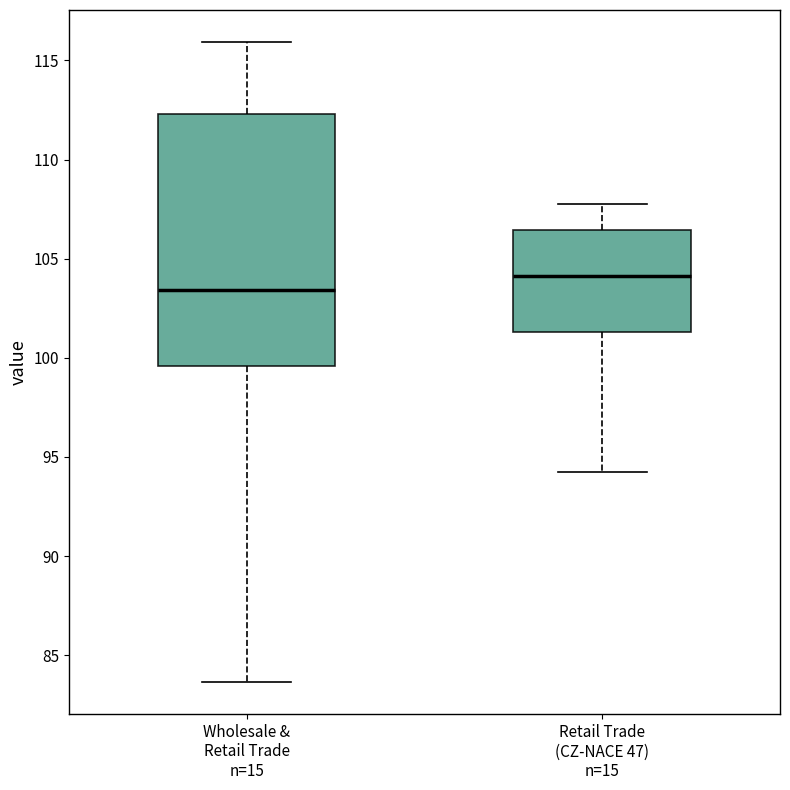

Where is the lower edge of the box for Retail Trade (CZ-NACE 47) n=15 on the y-axis? The values are not printed on the chart, so give them approximately, as read against the axis.

101.5